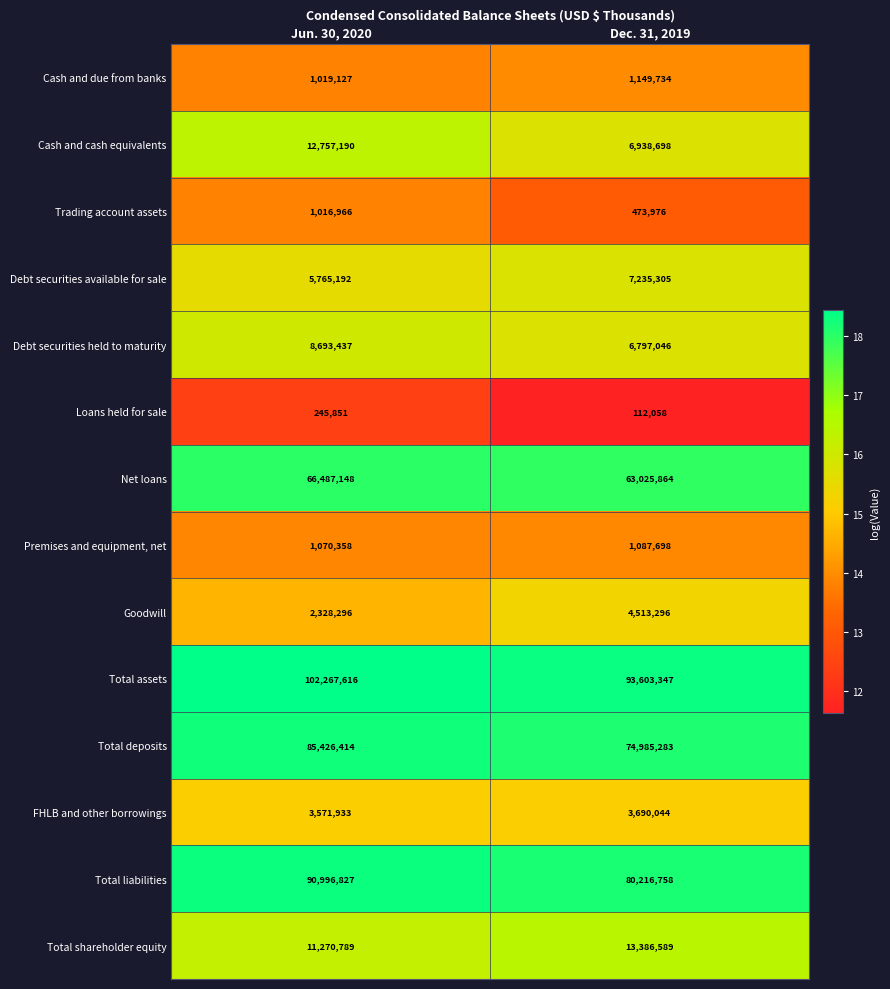

What is the approximate value of Cash and cash equivalents at Dec. 31, 2019, to the nearest 50?

6938700